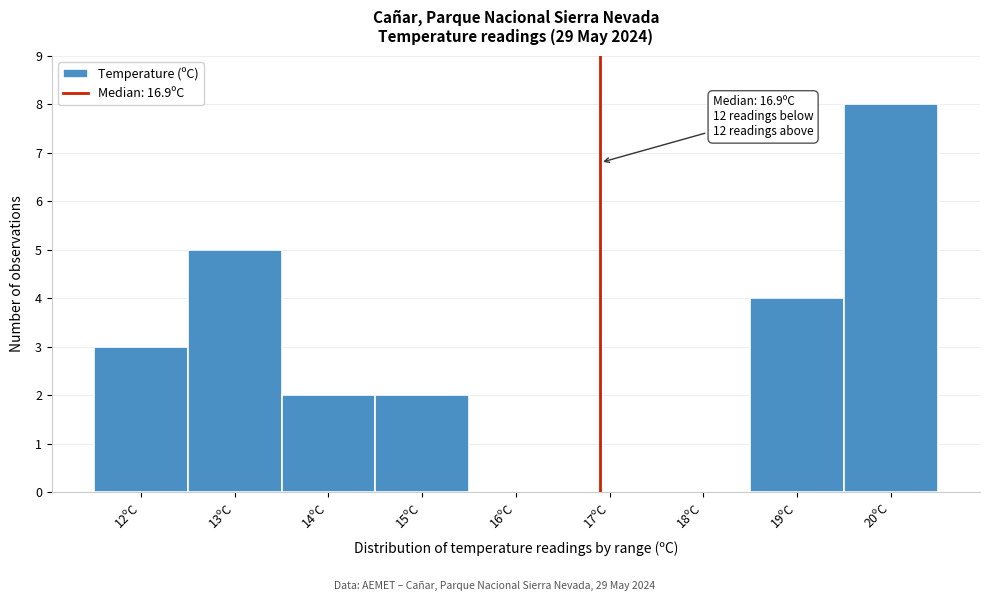

Over which range of the x-axis is the bar tallest?

19.5 to 20.5